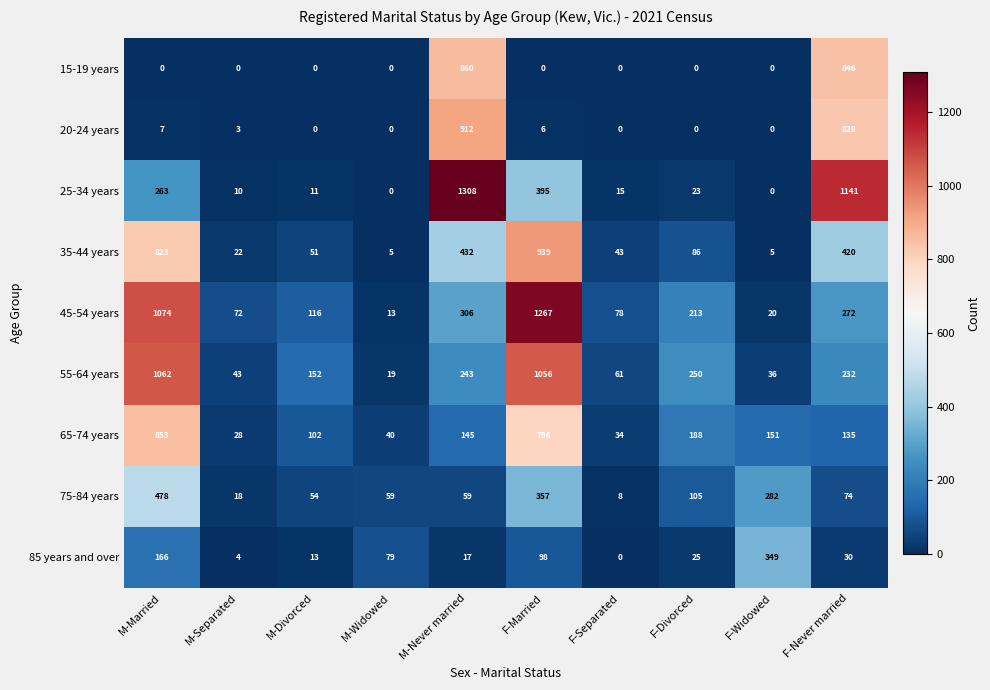

Is it true that 65-74 years equals 584 at M-Married?

False